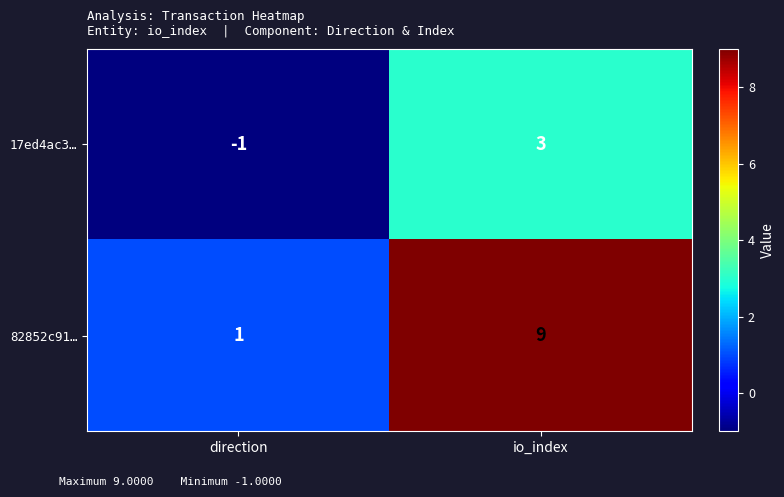

Which series has the largest total across all categories?

82852c91…